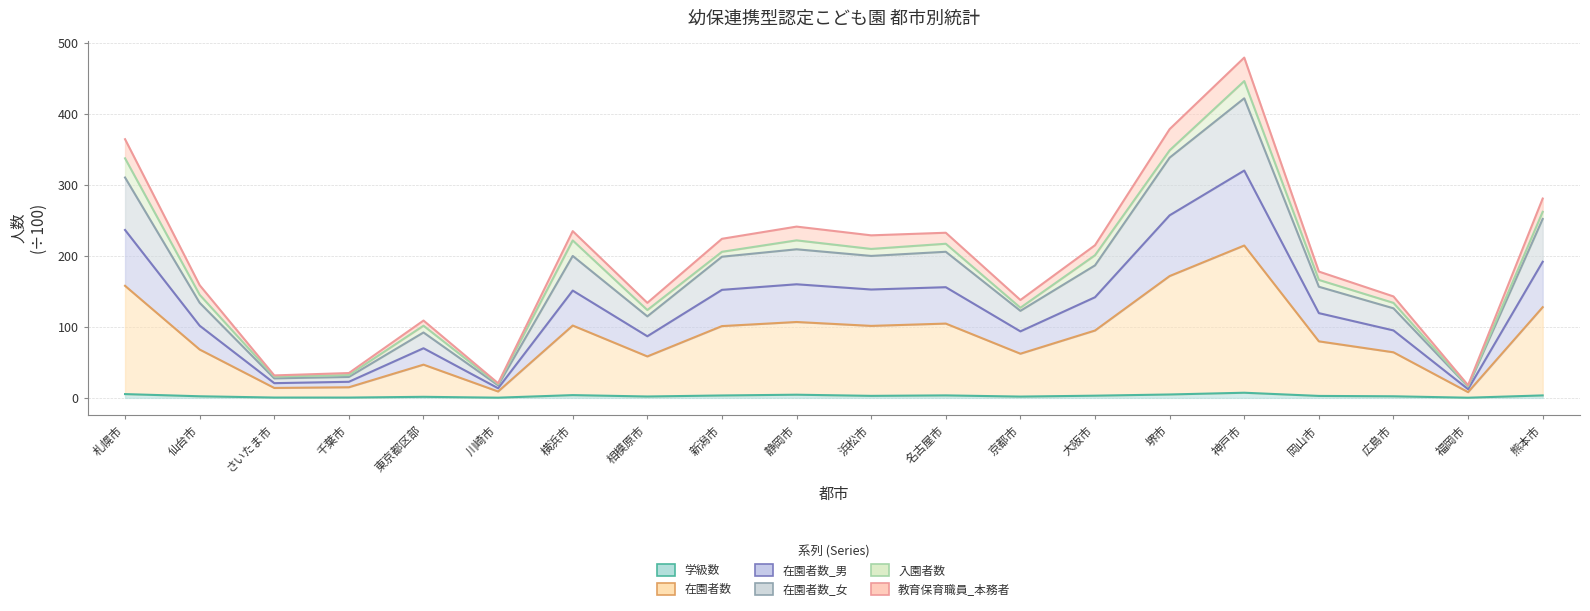

List the labels in order of 在園者数 value, largest first.

神戸市, 堺市, 札幌市, 熊本市, 静岡市, 名古屋市, 浜松市, 横浜市, 新潟市, 大阪市, 岡山市, 仙台市, 広島市, 京都市, 相模原市, 東京都区部, 千葉市, さいたま市, 川崎市, 福岡市